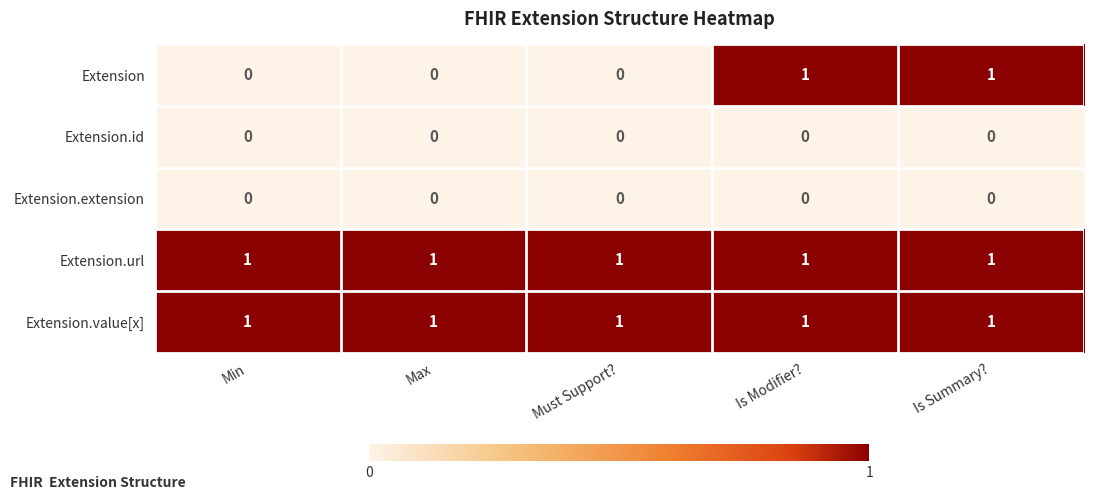

Which series has the widest spread of values?

Extension